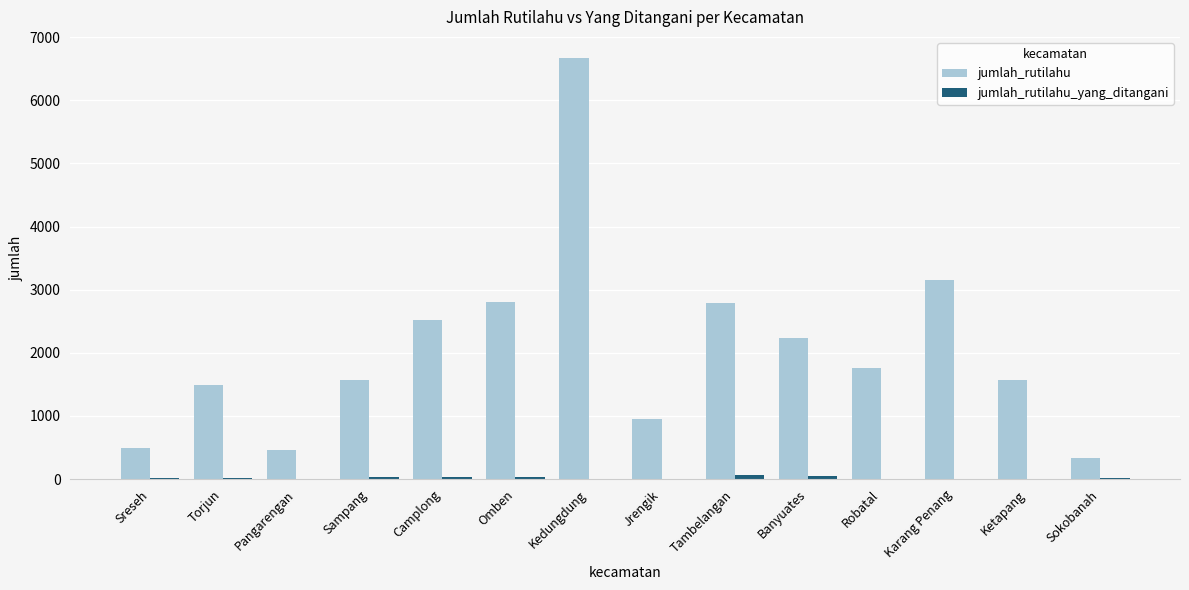

What is the total value across all series at Pangarengan?

459